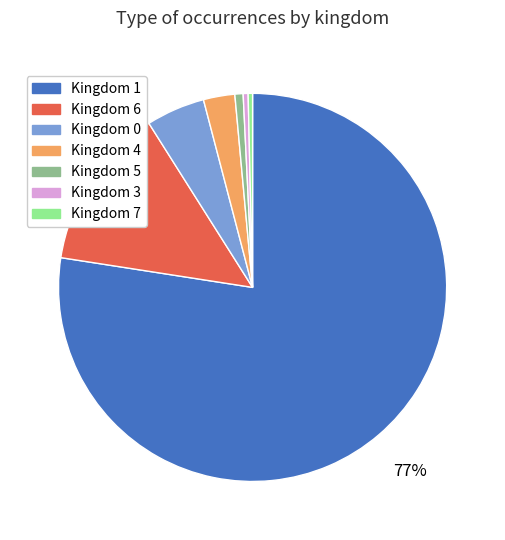

To the nearest percent, what is the average slice percentage?

14%